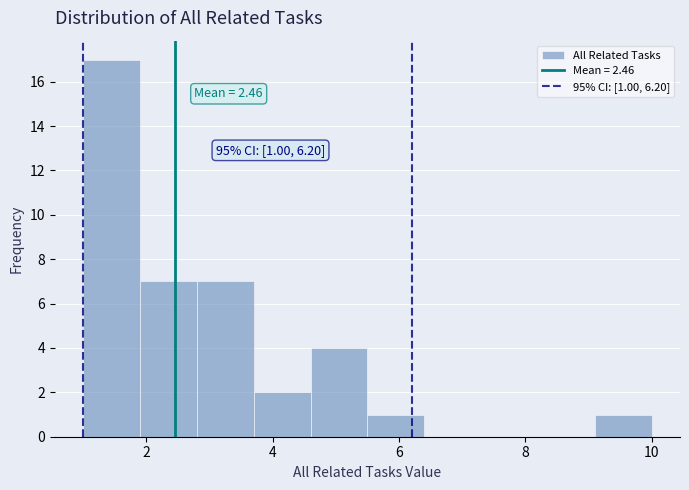

Over which range of the x-axis is the bar tallest?

1.0 to 1.9